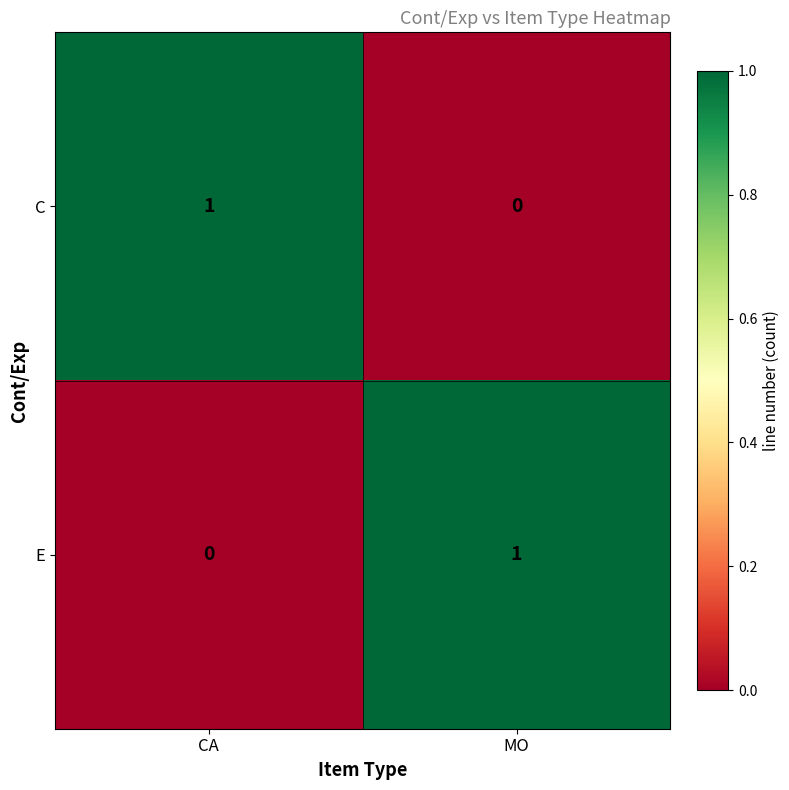

The value of C at MO is 0. True or false?

True